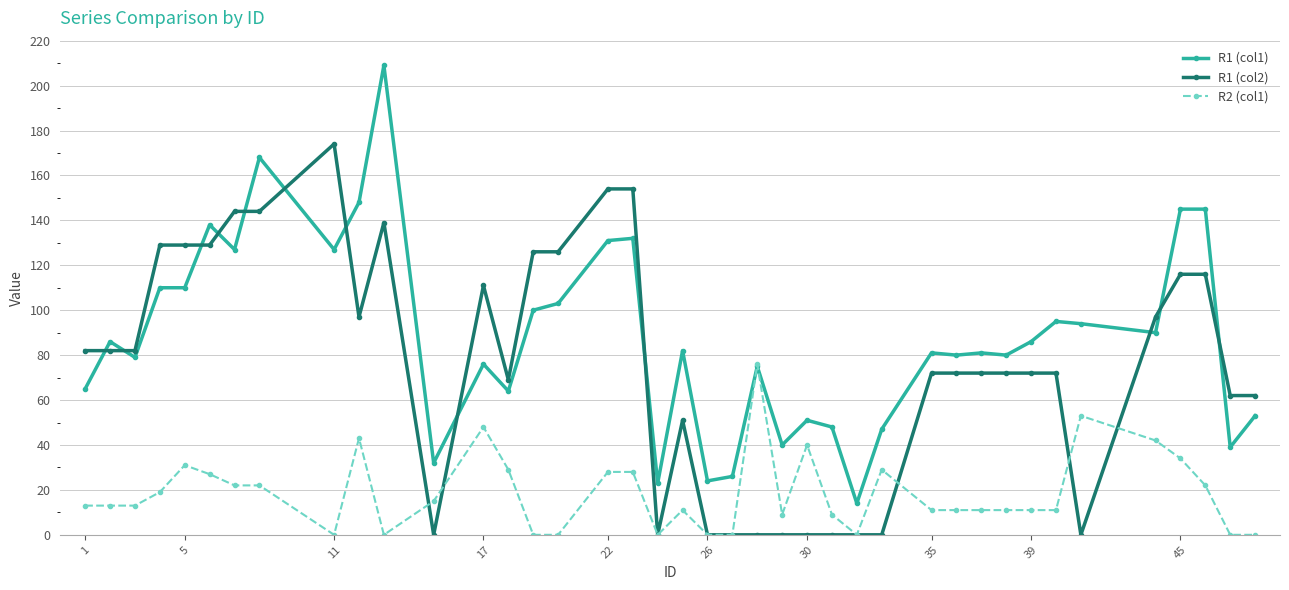

Reading left to right, extract all data points from this chart.

R1 (col1): 65	86	79	110	110	138	127	168	127	148	209	32	76	64	100	103	131	132	23	82	24	26	75	40	51	48	14	47	81	80	81	80	86	95	94	90	145	145	39	53
R1 (col2): 82	82	82	129	129	129	144	144	174	97	139	0	111	69	126	126	154	154	0	51	0	0	0	0	0	0	0	0	72	72	72	72	72	72	0	97	116	116	62	62
R2 (col1): 13	13	13	19	31	27	22	22	0	43	0	15	48	29	0	0	28	28	0	11	0	0	76	9	40	9	0	29	11	11	11	11	11	11	53	42	34	22	0	0